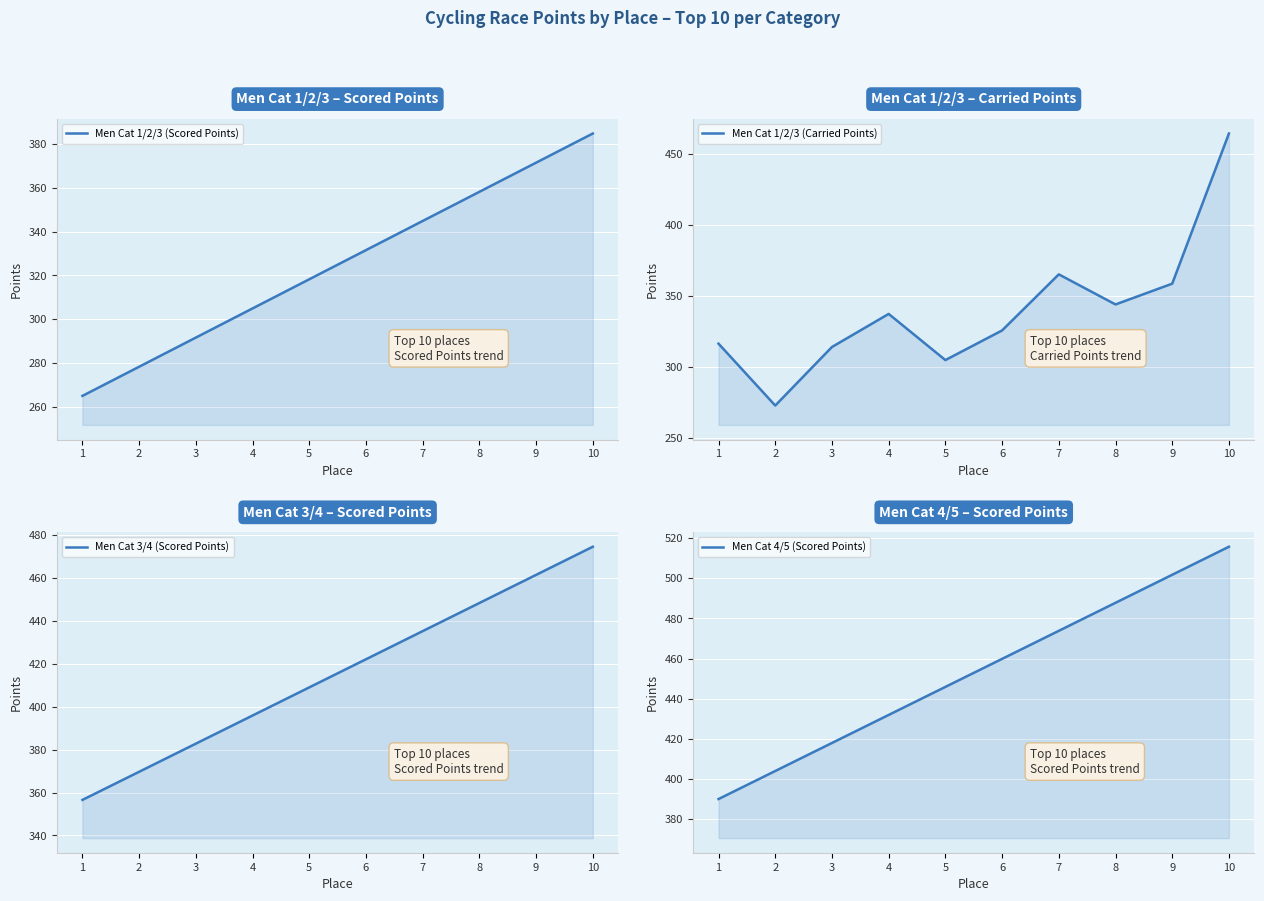

What is the sum of all Men Cat 1/2/3 (Scored Points) values?

3248.7